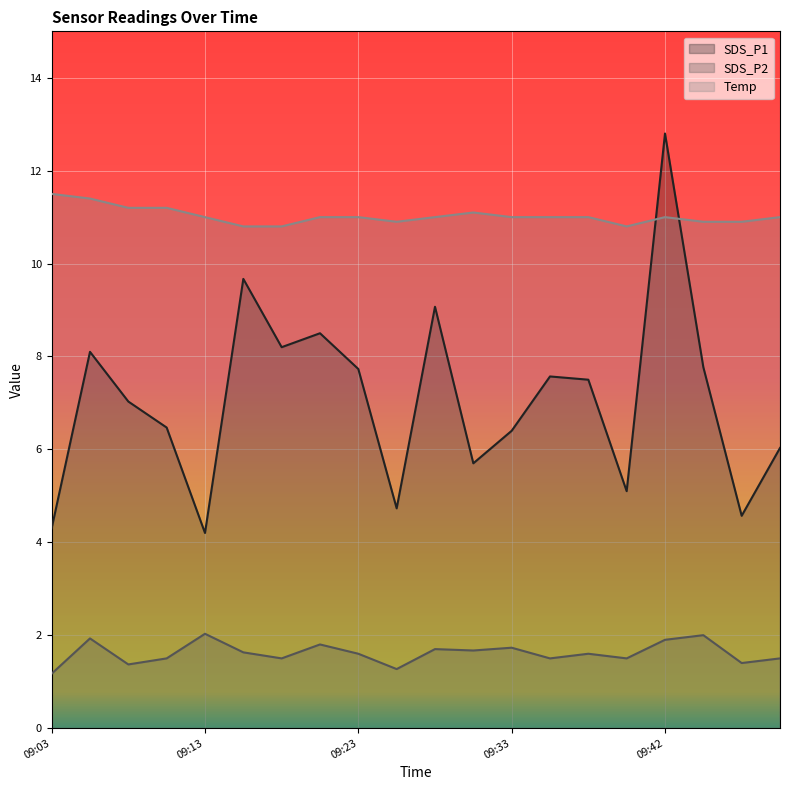

How many lines are shown in the chart?

3